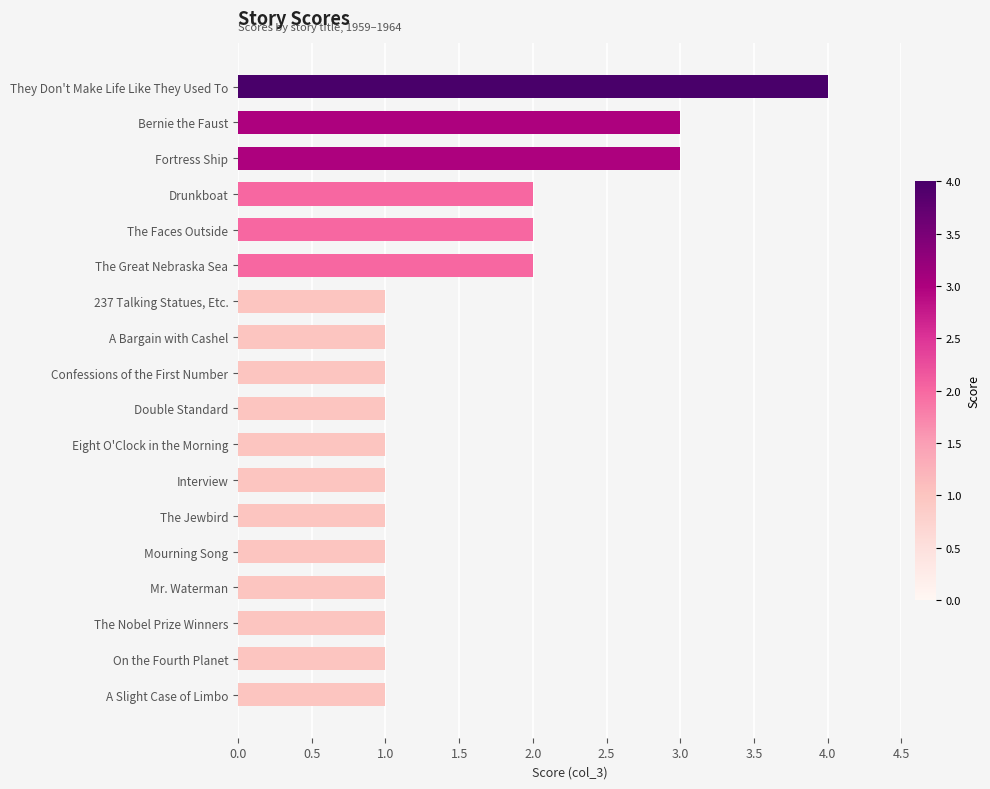

Reading top to bottom, list all the values displayed in this chart.

4	3	3	2	2	2	1	1	1	1	1	1	1	1	1	1	1	1